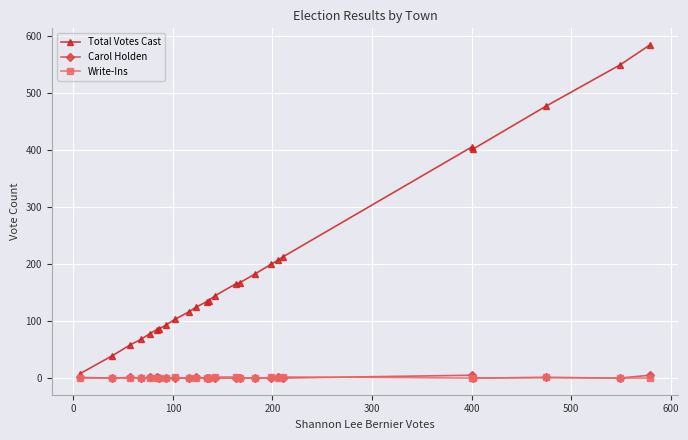

Which series has the largest total across all categories?

Total Votes Cast